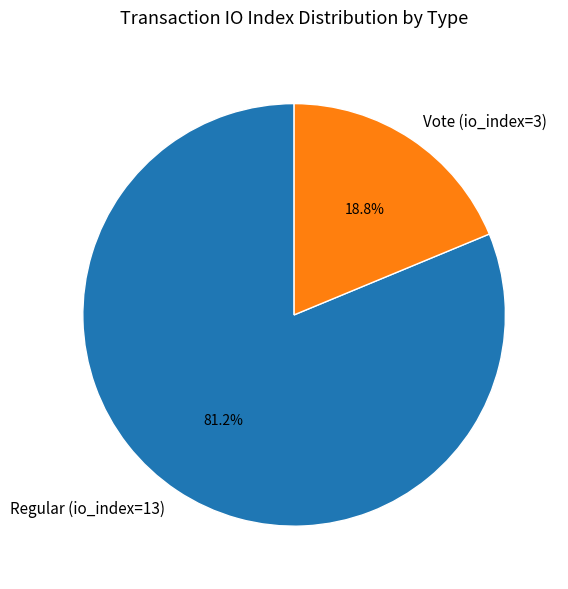

How much of the chart is everything except Vote (io_index=3)?

81.2%